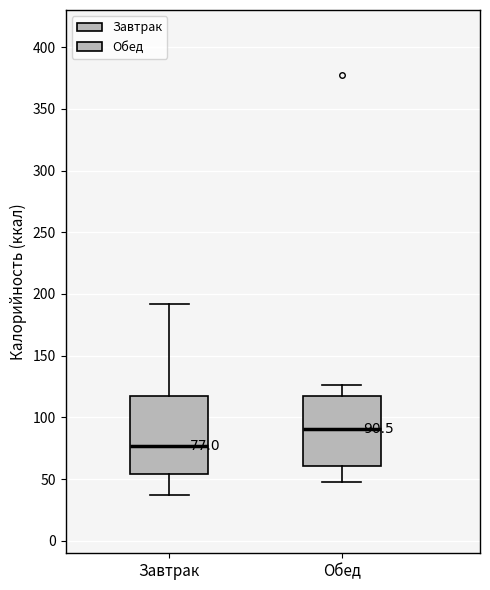

Which box is the tallest, from its lower edge to its upper edge?

Завтрак